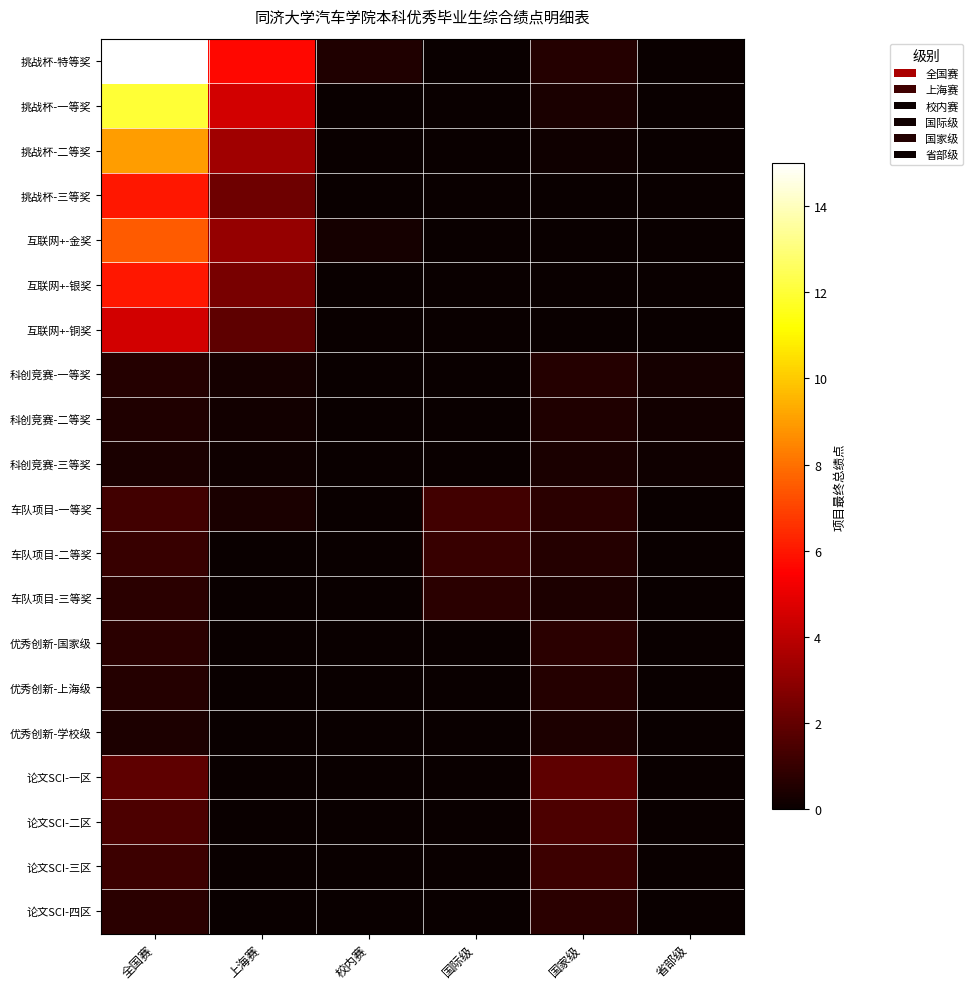

Reading left to right, what are all the values shown in this chart?

挑战杯-特等奖: 全国赛=15.0	上海赛=5.6	校内赛=0.5	国际级=0.0	国家级=0.6	省部级=0.0
挑战杯-一等奖: 全国赛=12.0	上海赛=4.5	校内赛=0.0	国际级=0.0	国家级=0.4	省部级=0.0
挑战杯-二等奖: 全国赛=9.0	上海赛=3.4	校内赛=0.0	国际级=0.0	国家级=0.1	省部级=0.0
挑战杯-三等奖: 全国赛=6.0	上海赛=2.2	校内赛=0.0	国际级=0.0	国家级=0.0	省部级=0.0
互联网+-金奖: 全国赛=7.5	上海赛=3.1	校内赛=0.2	国际级=0.0	国家级=0.0	省部级=0.0
互联网+-银奖: 全国赛=6.0	上海赛=2.5	校内赛=0.0	国际级=0.0	国家级=0.0	省部级=0.0
互联网+-铜奖: 全国赛=4.5	上海赛=1.9	校内赛=0.0	国际级=0.0	国家级=0.0	省部级=0.0
科创竞赛-一等奖: 全国赛=0.6	上海赛=0.2	校内赛=0.1	国际级=0.0	国家级=0.6	省部级=0.2
科创竞赛-二等奖: 全国赛=0.5	上海赛=0.2	校内赛=0.0	国际级=0.0	国家级=0.5	省部级=0.2
科创竞赛-三等奖: 全国赛=0.4	上海赛=0.1	校内赛=0.0	国际级=0.0	国家级=0.4	省部级=0.1
车队项目-一等奖: 全国赛=1.2	上海赛=0.4	校内赛=0.0	国际级=1.2	国家级=0.8	省部级=0.0
车队项目-二等奖: 全国赛=1.0	上海赛=0.0	校内赛=0.0	国际级=1.0	国家级=0.6	省部级=0.0
车队项目-三等奖: 全国赛=0.8	上海赛=0.0	校内赛=0.0	国际级=0.8	国家级=0.5	省部级=0.0
优秀创新-国家级: 全国赛=0.8	上海赛=0.0	校内赛=0.0	国际级=0.0	国家级=0.8	省部级=0.0
优秀创新-上海级: 全国赛=0.6	上海赛=0.0	校内赛=0.0	国际级=0.0	国家级=0.6	省部级=0.0
优秀创新-学校级: 全国赛=0.5	上海赛=0.0	校内赛=0.0	国际级=0.0	国家级=0.5	省部级=0.0
论文SCI-一区: 全国赛=1.9	上海赛=0.0	校内赛=0.0	国际级=0.0	国家级=1.9	省部级=0.0
论文SCI-二区: 全国赛=1.5	上海赛=0.0	校内赛=0.0	国际级=0.0	国家级=1.5	省部级=0.0
论文SCI-三区: 全国赛=1.1	上海赛=0.0	校内赛=0.0	国际级=0.0	国家级=1.1	省部级=0.0
论文SCI-四区: 全国赛=0.8	上海赛=0.0	校内赛=0.0	国际级=0.0	国家级=0.8	省部级=0.0